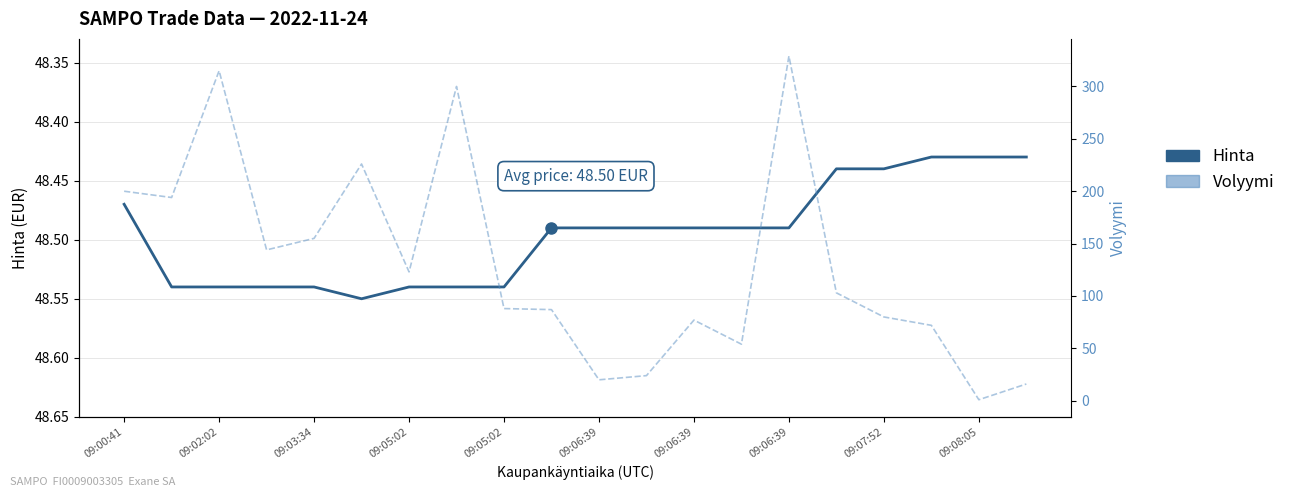

Rank the series by their average value, from highest to lowest.

Volyymi, Hinta